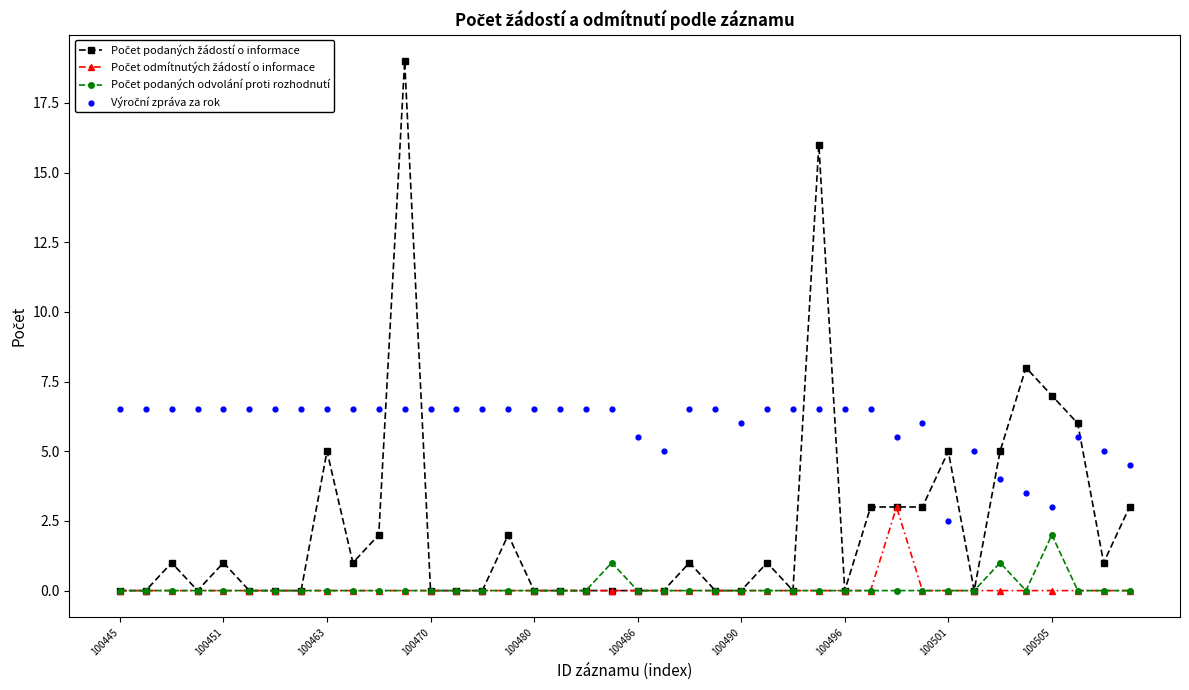

At which category is the sum across all series the highest?

11